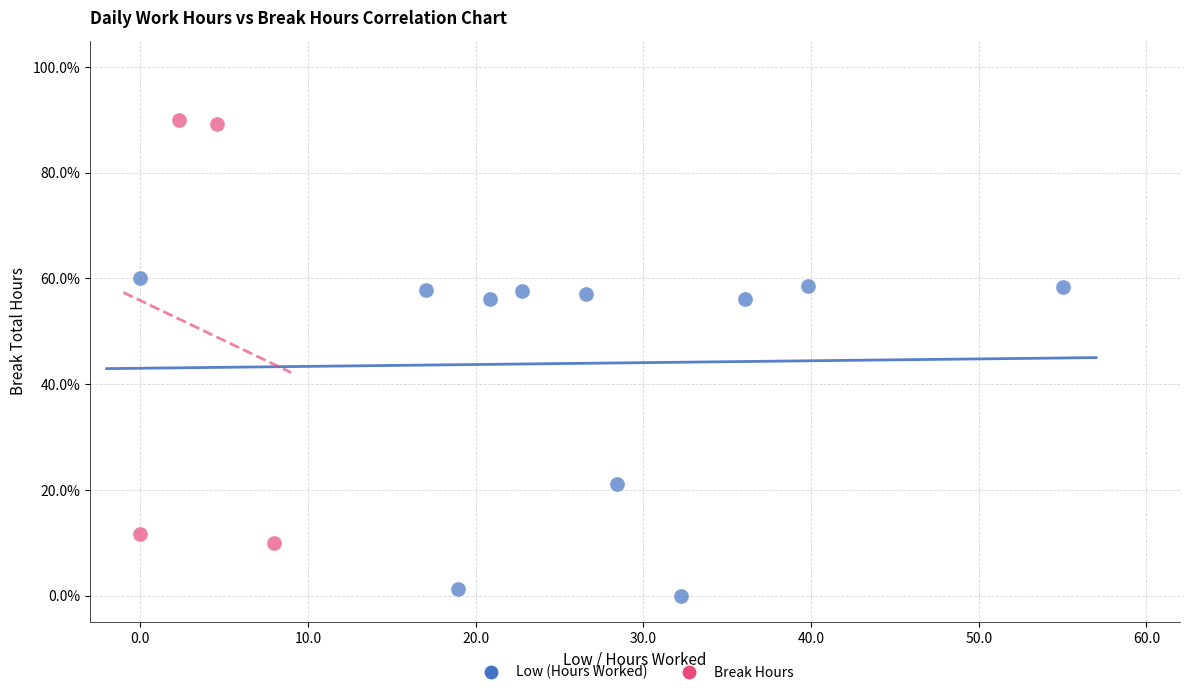

Which series reaches the minimum Y coordinate?

Low (Hours Worked)